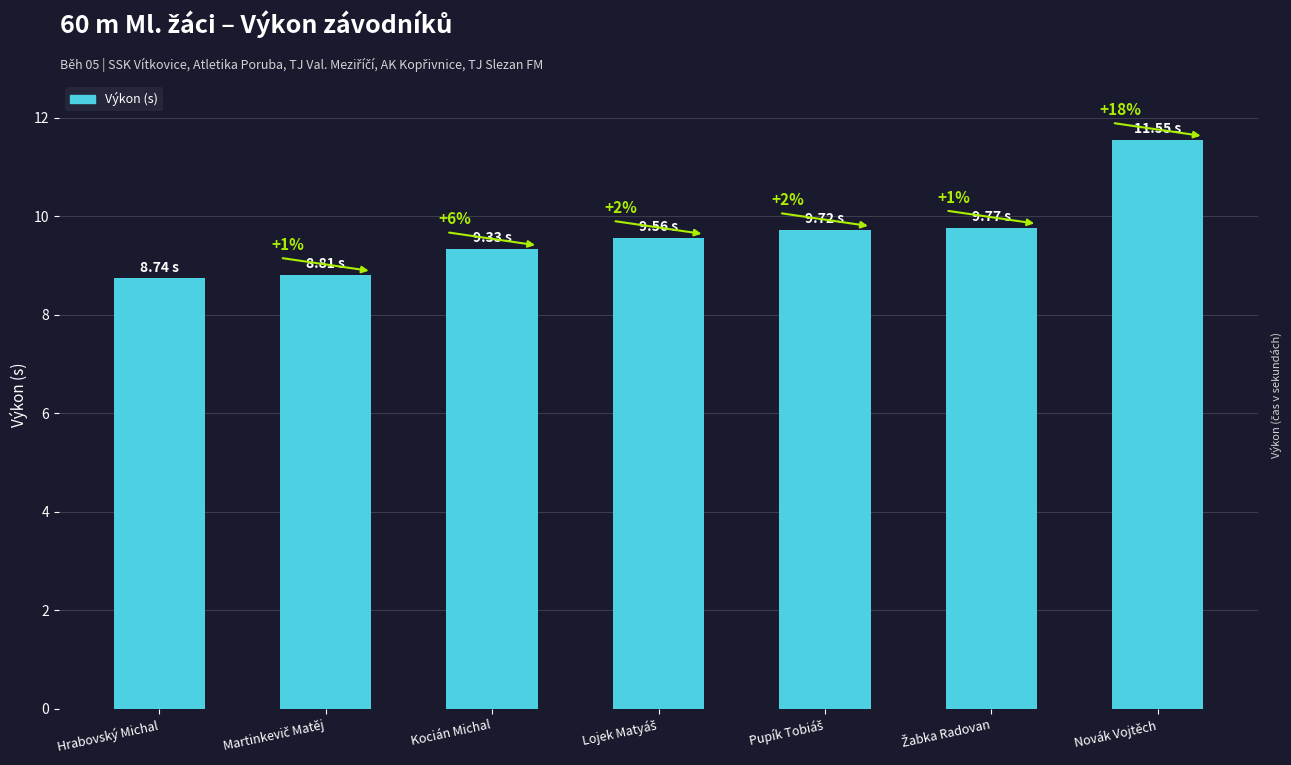

Are the bars horizontal?

No